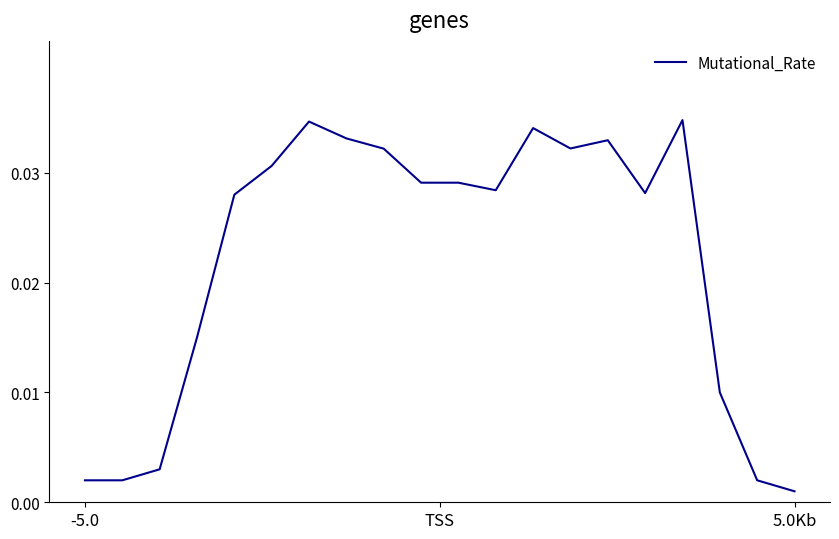

Does the chart have visible grid lines?

No